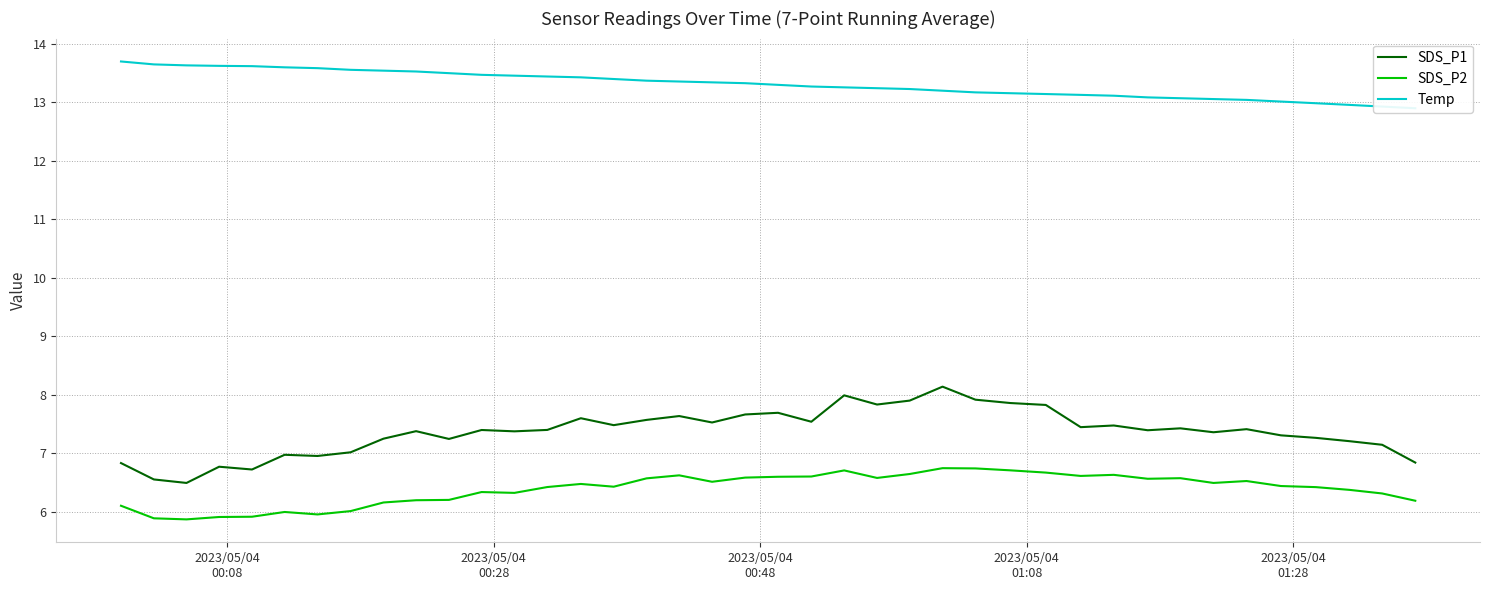

True or false: SDS_P2 and SDS_P1 intersect in this chart.

False